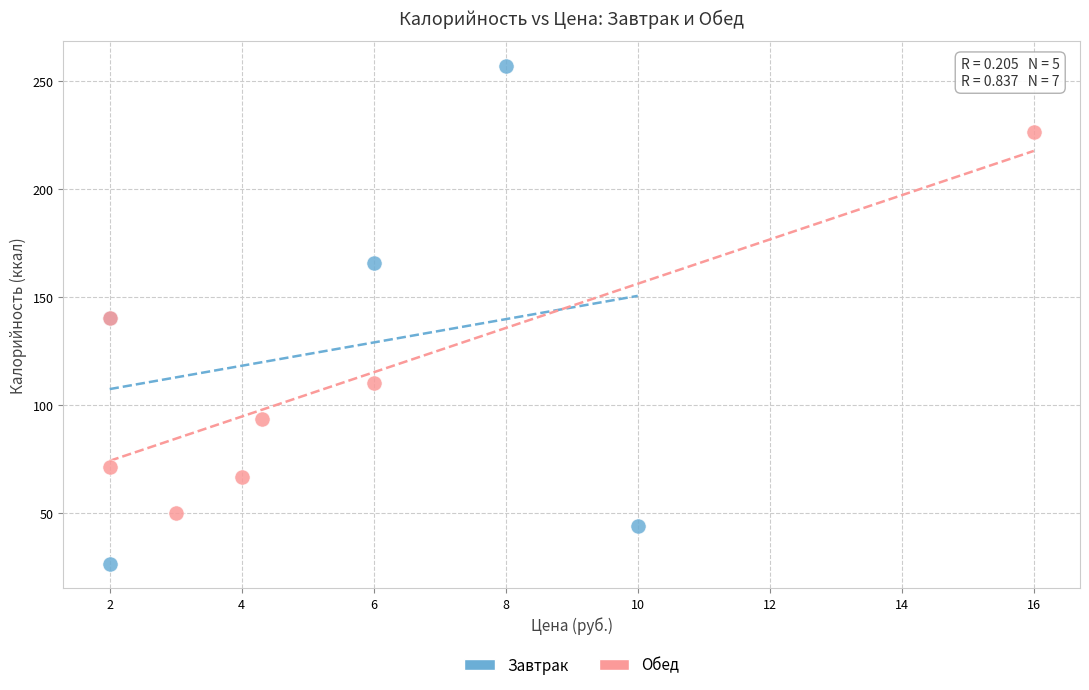

Which series reaches the maximum Y coordinate?

Завтрак